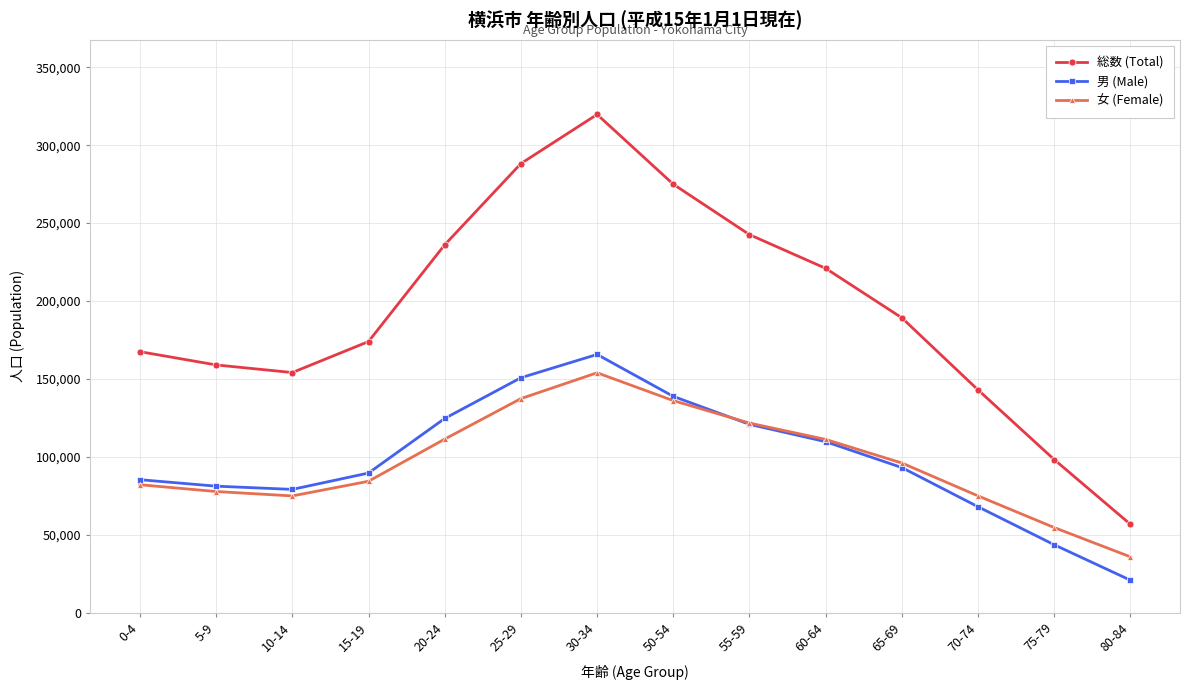

Where is the first local maximum for 男 (Male)?

30-34